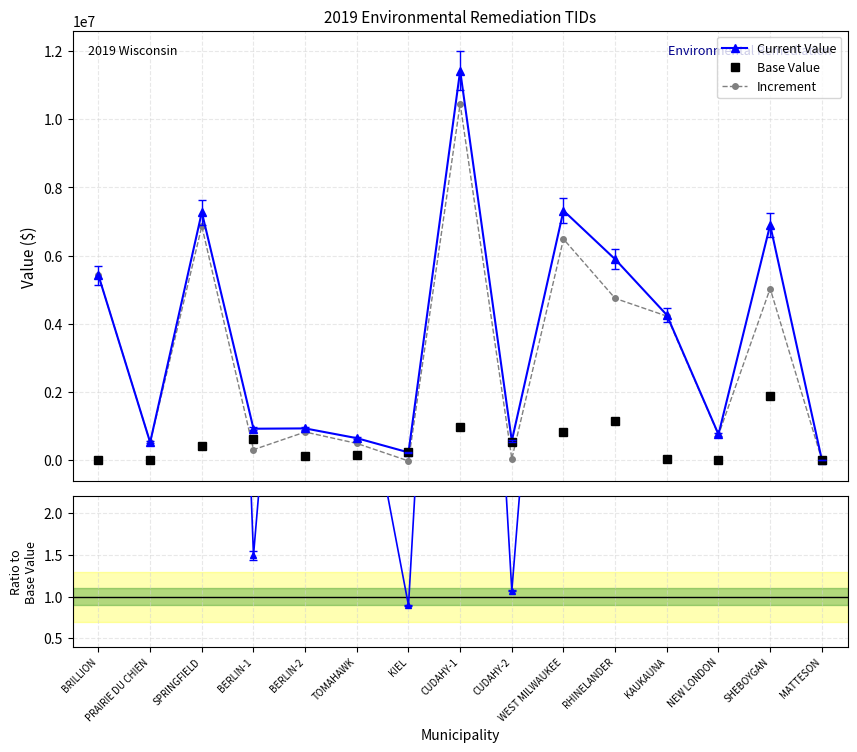

Is it true that Current Value equals 7487454.8 at BRILLION?

False